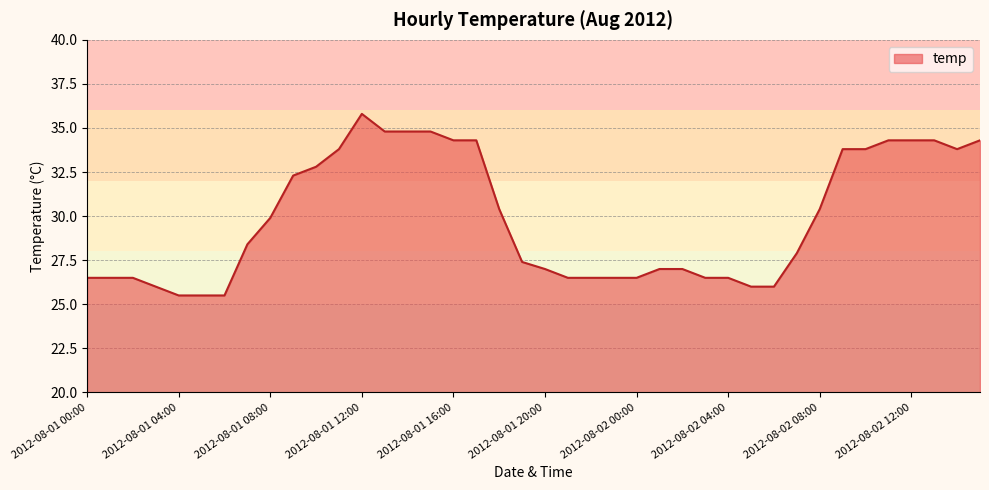

Reading left to right, extract all data points from this chart.

26.5	26.5	26.5	26.0	25.5	25.5	25.5	28.4	29.9	32.3	32.8	33.8	35.8	34.8	34.8	34.8	34.3	34.3	30.4	27.4	27.0	26.5	26.5	26.5	26.5	27.0	27.0	26.5	26.5	26.0	26.0	27.9	30.4	33.8	33.8	34.3	34.3	34.3	33.8	34.3